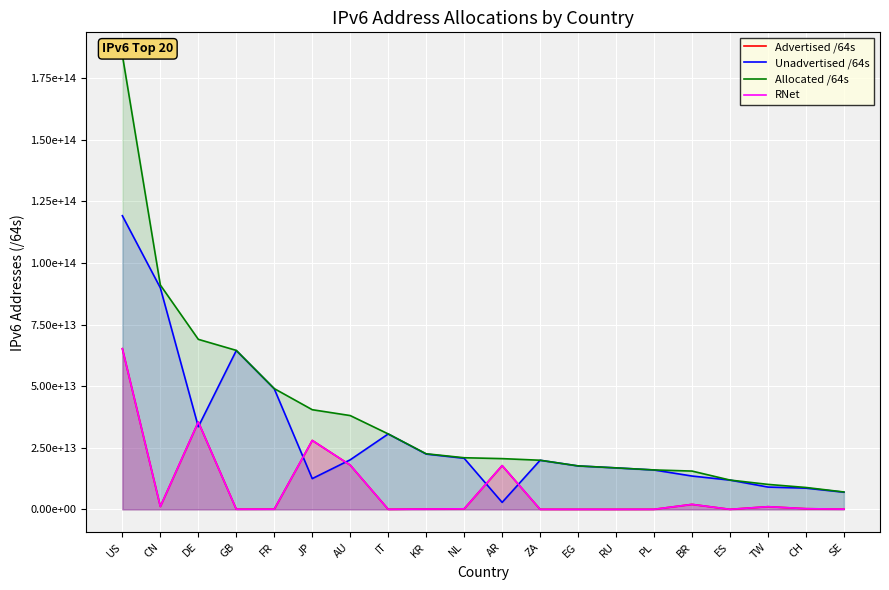

Which series has the largest range (max minus min)?

Allocated /64s